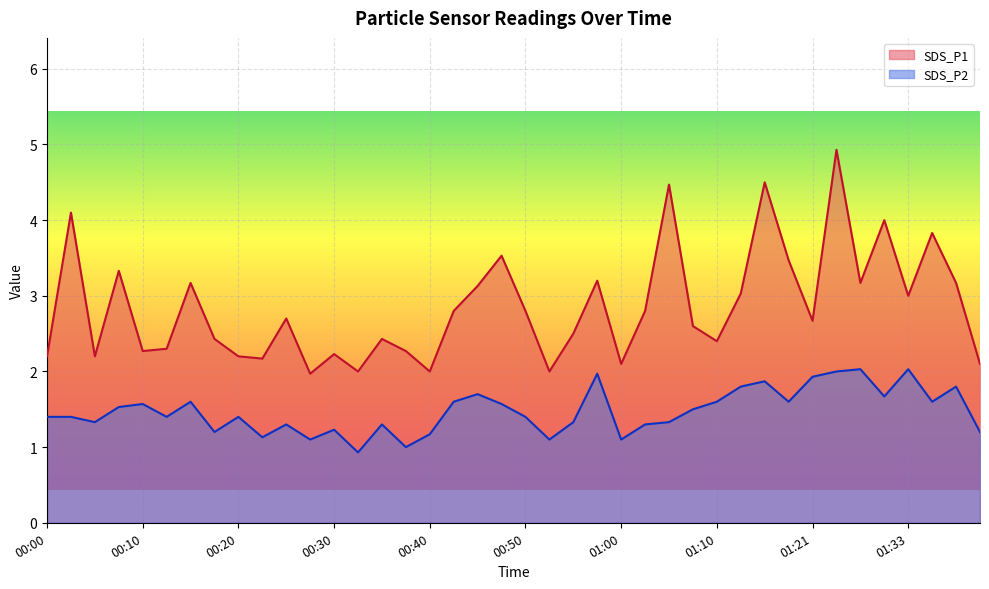

List the series in order of their peak value, highest first.

SDS_P1, SDS_P2